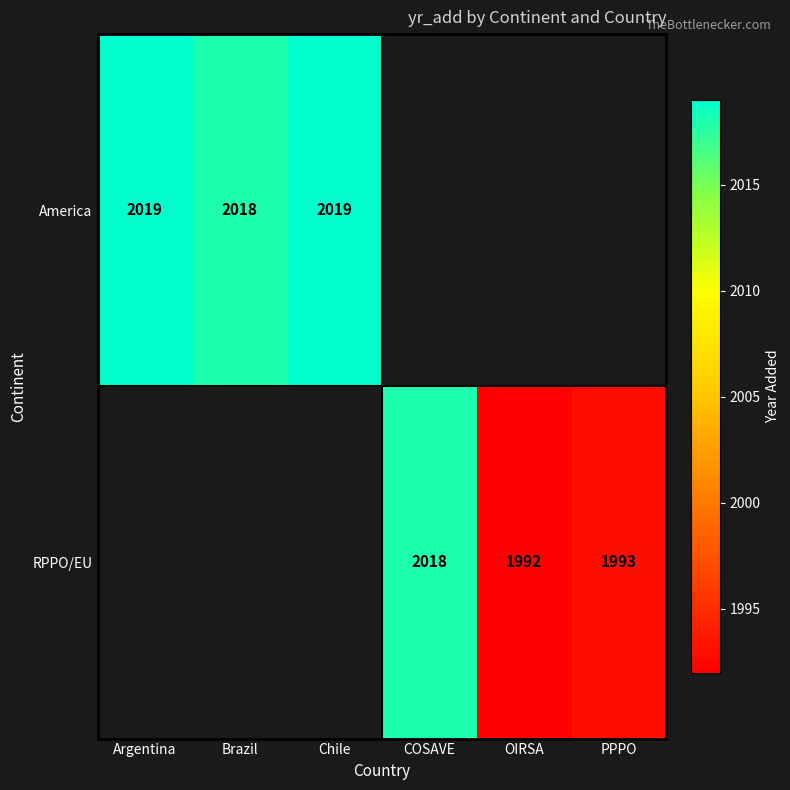

Between OIRSA and PPPO, which is larger?

PPPO